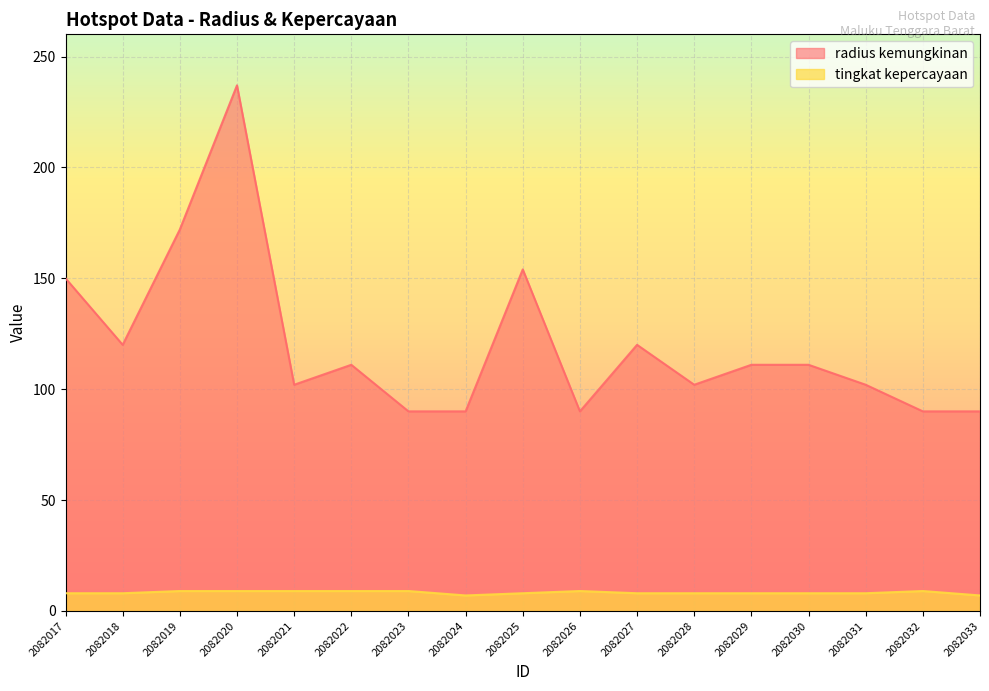

Where does the radius kemungkinan series first go above 111?

2082017